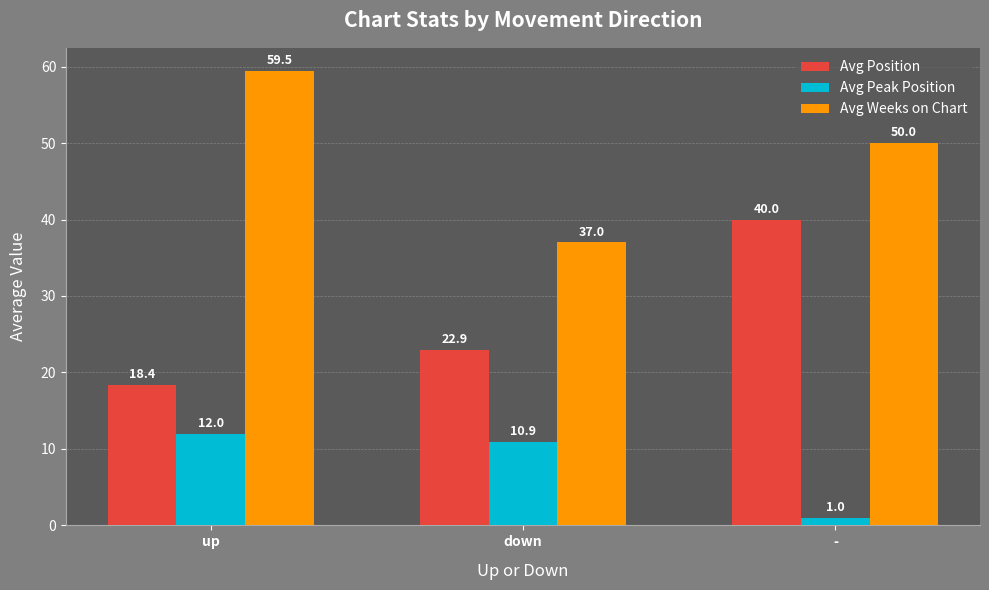

What is the average value of the Avg Position series?

27.1